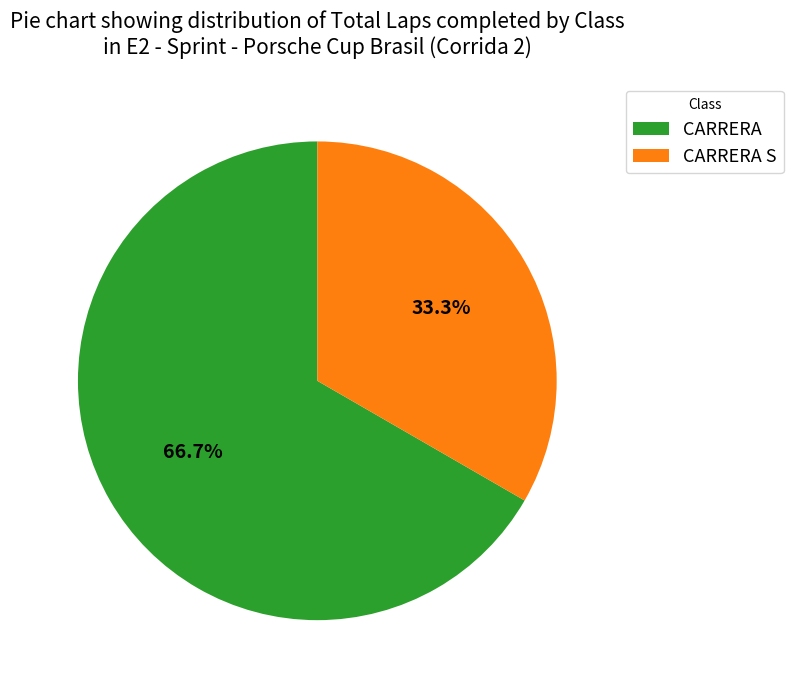

How many slices are in this pie chart?

2